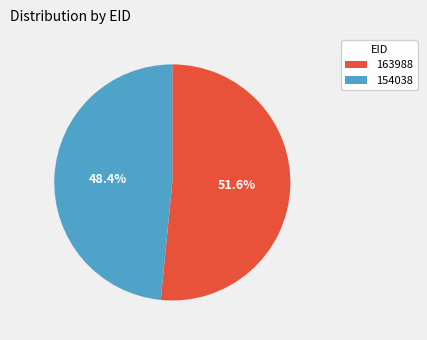

To the nearest percent, what is the combined percentage of 154038 and 163988?

100%